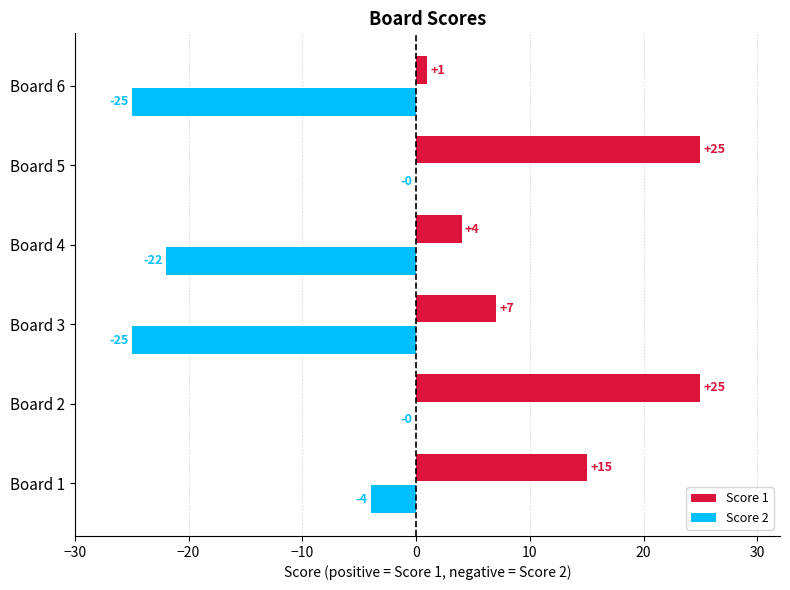

What is the total value across all series at Board 4?

-18